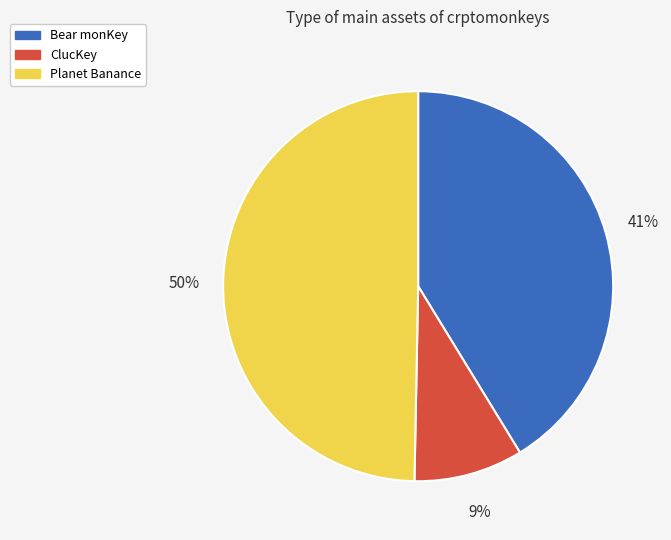

To the nearest percent, what is the average slice percentage?

33%